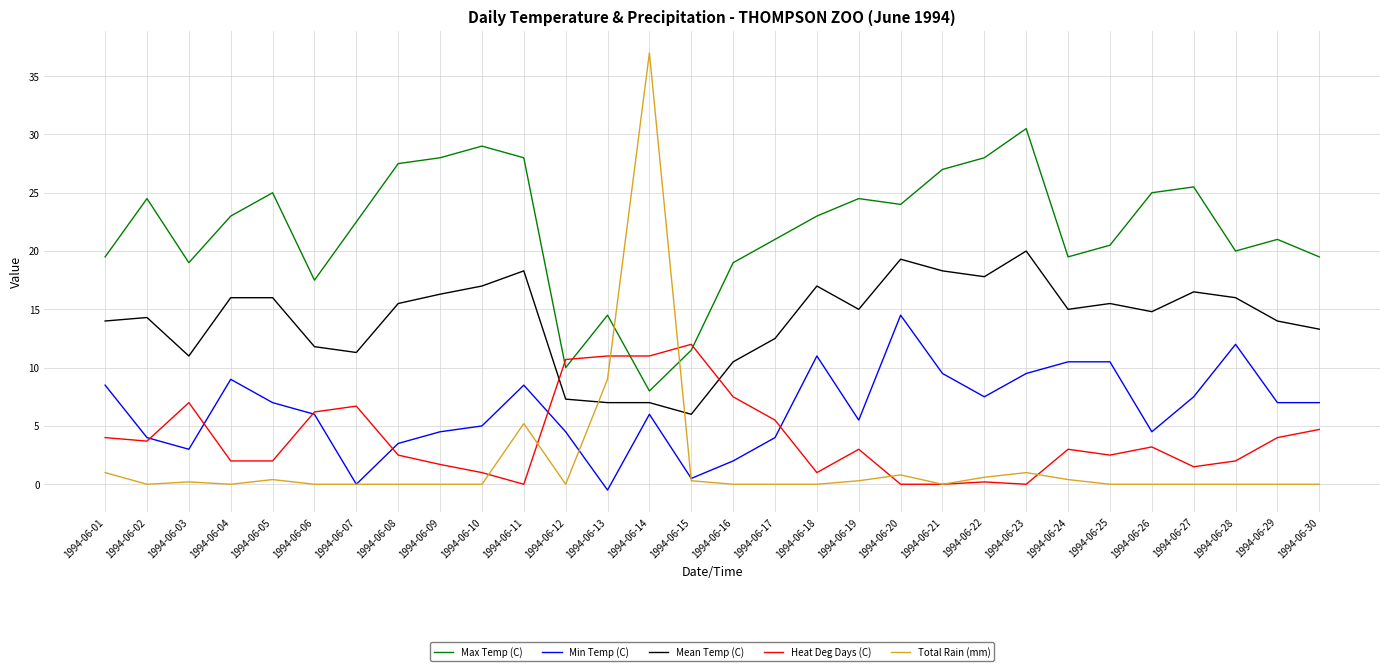

What is the spread (max minus min) of values at 1994-06-01?

18.5